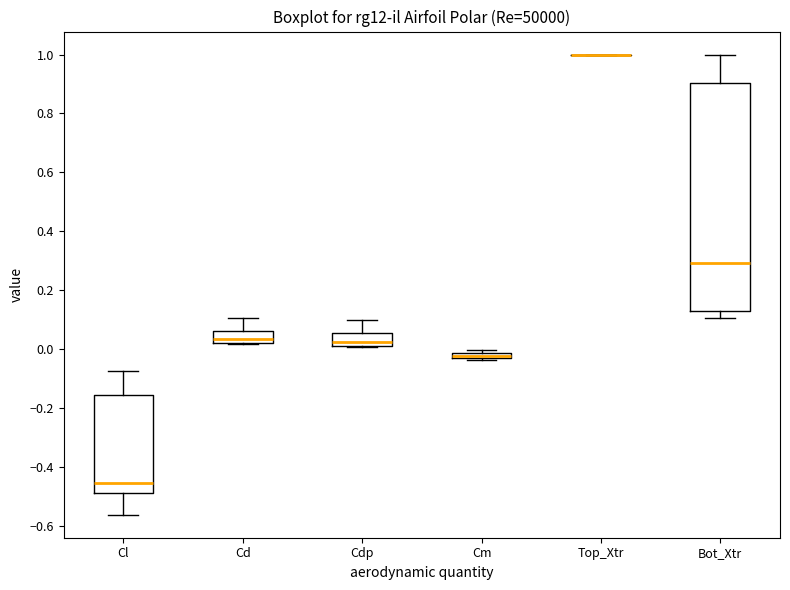

Which box is the tallest, from its lower edge to its upper edge?

Bot_Xtr